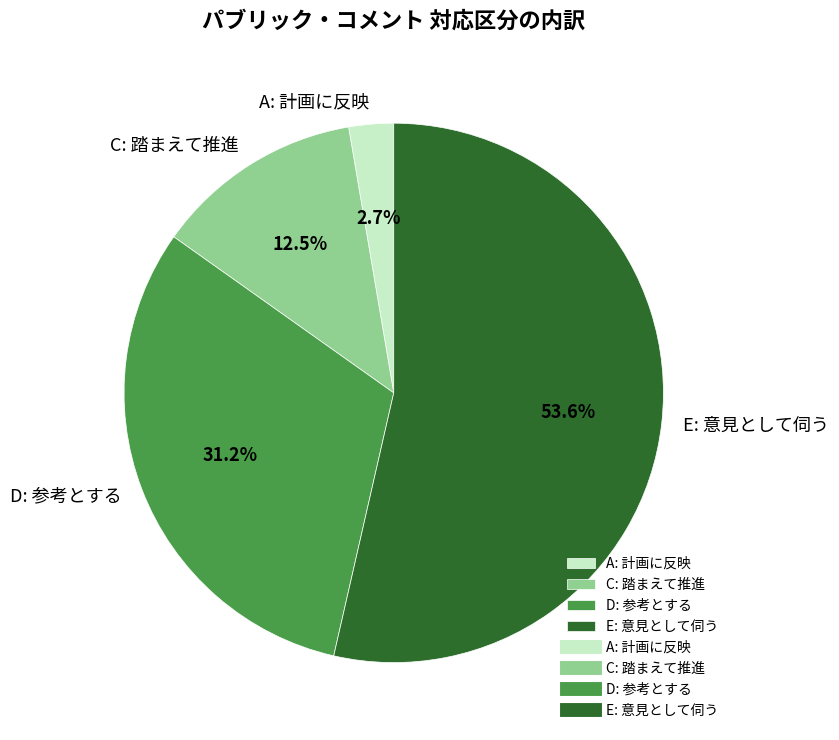

How much of the chart is everything except C: 踏まえて推進?

87.5%